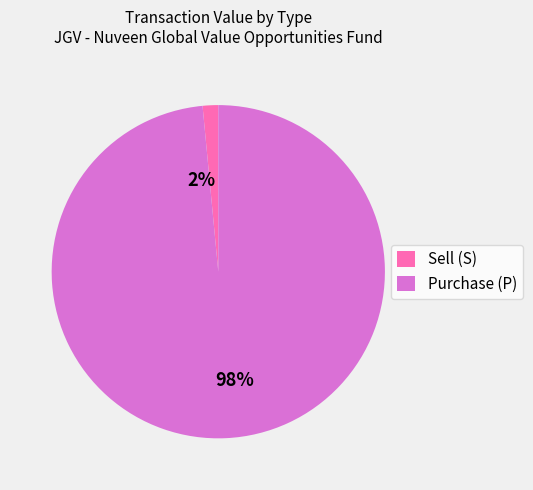

The 2012-08-31 slice represents 1% of the pie. True or false?

False